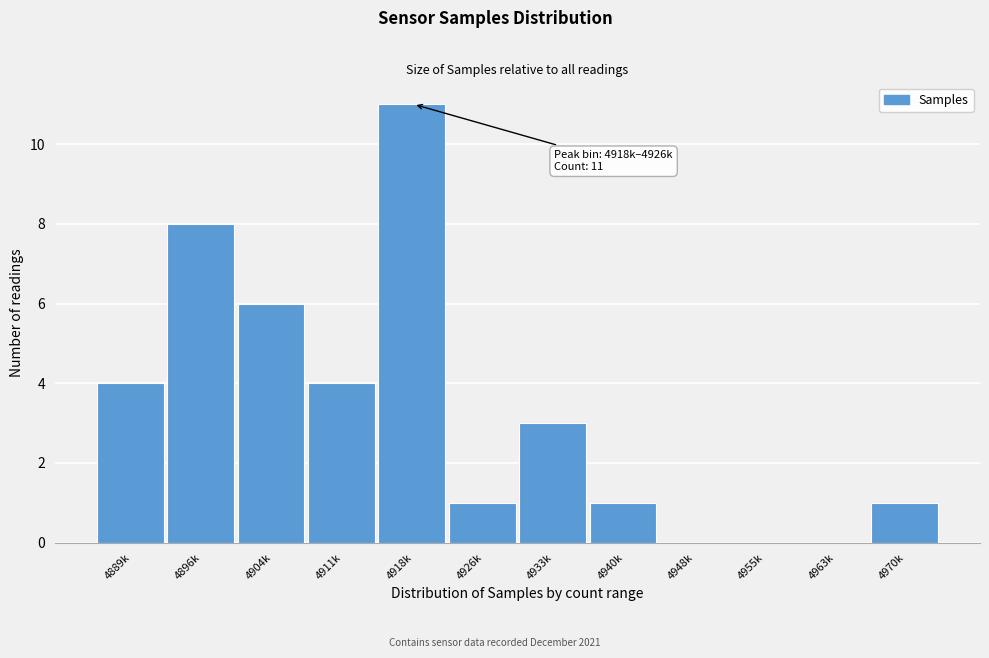

Reading right to left, transcribe all the data shown in this chart.

4970k=1	4963k=0	4955k=0	4948k=0	4940k=1	4933k=3	4926k=1	4918k=11	4911k=4	4904k=6	4896k=8	4889k=4